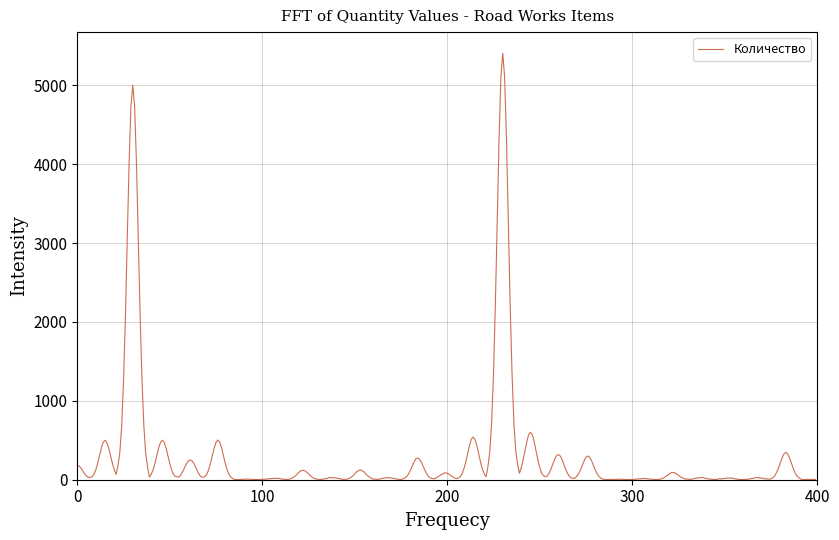

What is the average value?

286.2